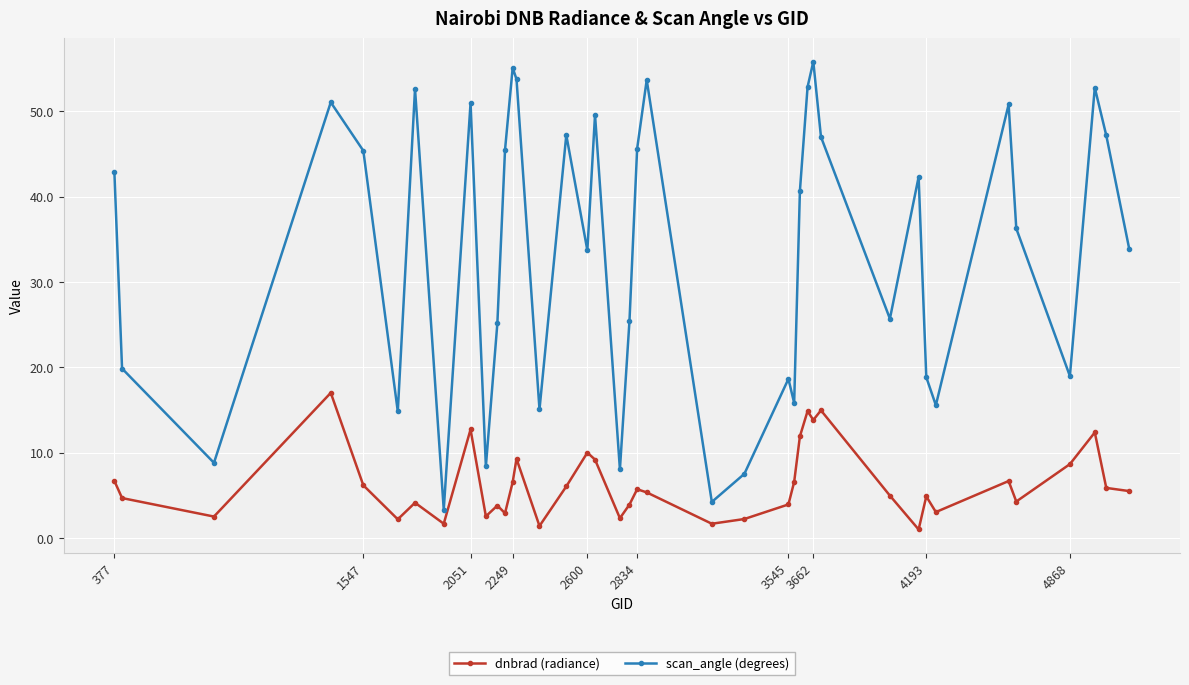

Which series has the widest spread of values?

scan_angle (degrees)